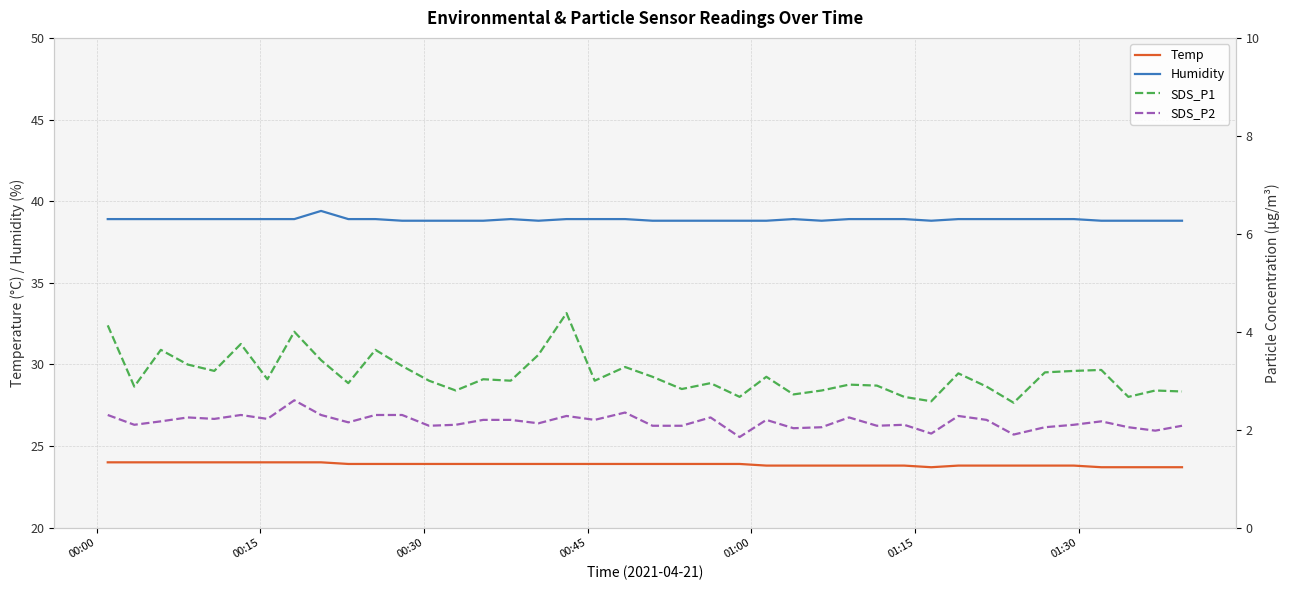

In Humidity, how many points are lower than both neighbors (excluding endpoints)?

3